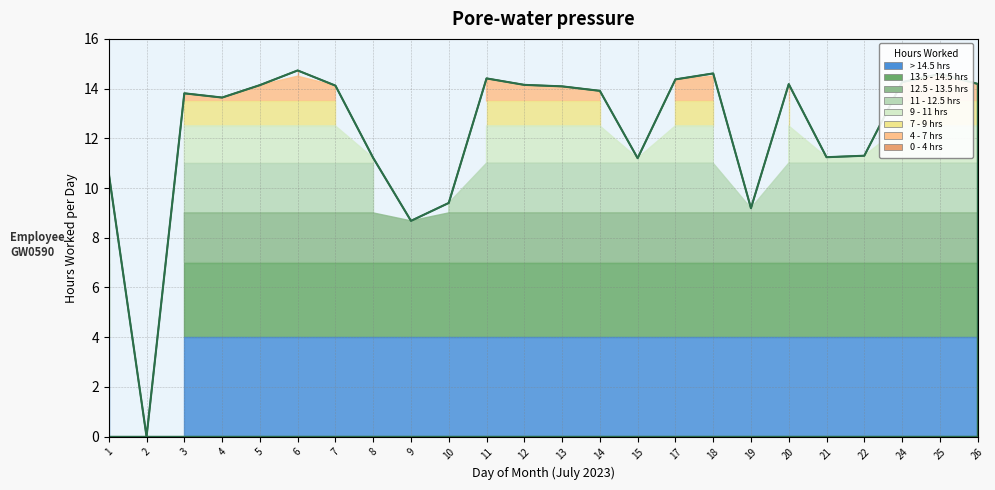

What is the maximum value shown in the chart?

14.7